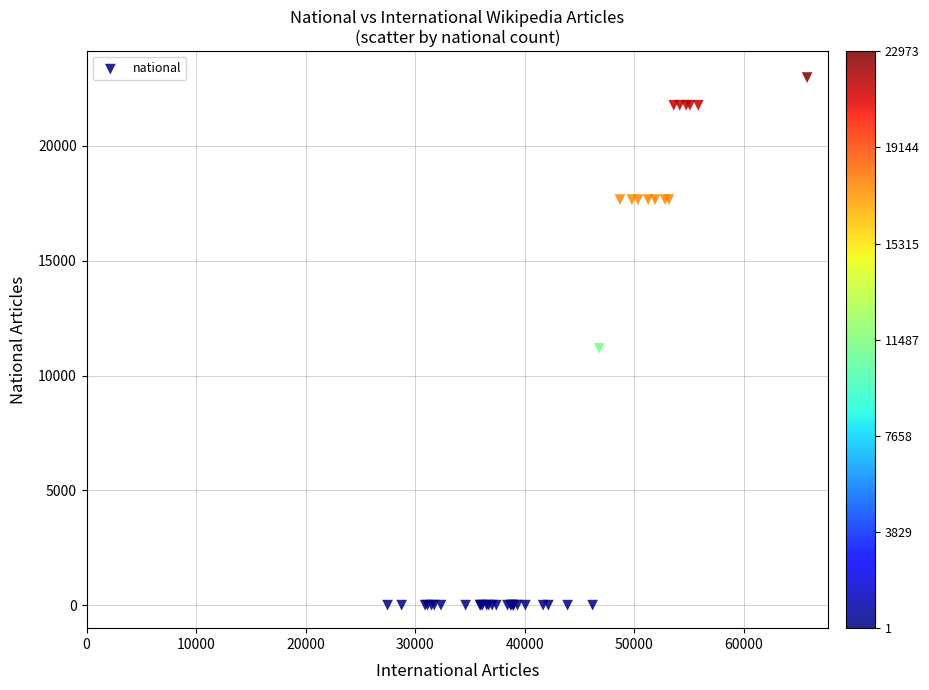

What Y value in the scatter plot is closest to 11487?

11184